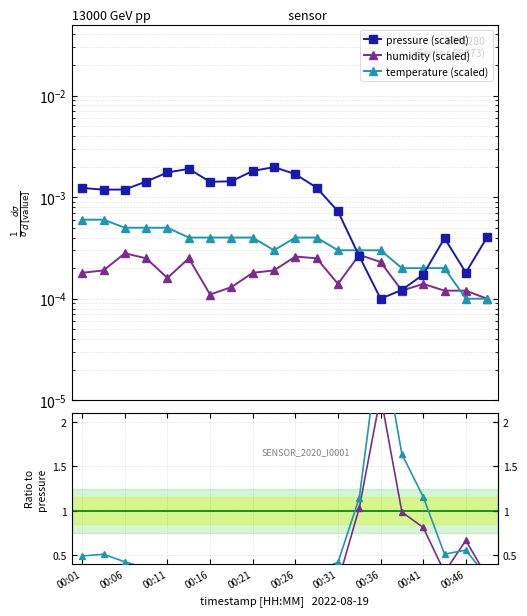

After their last crossing, which series has the higher values: temperature (scaled) or humidity (scaled)?

humidity (scaled)